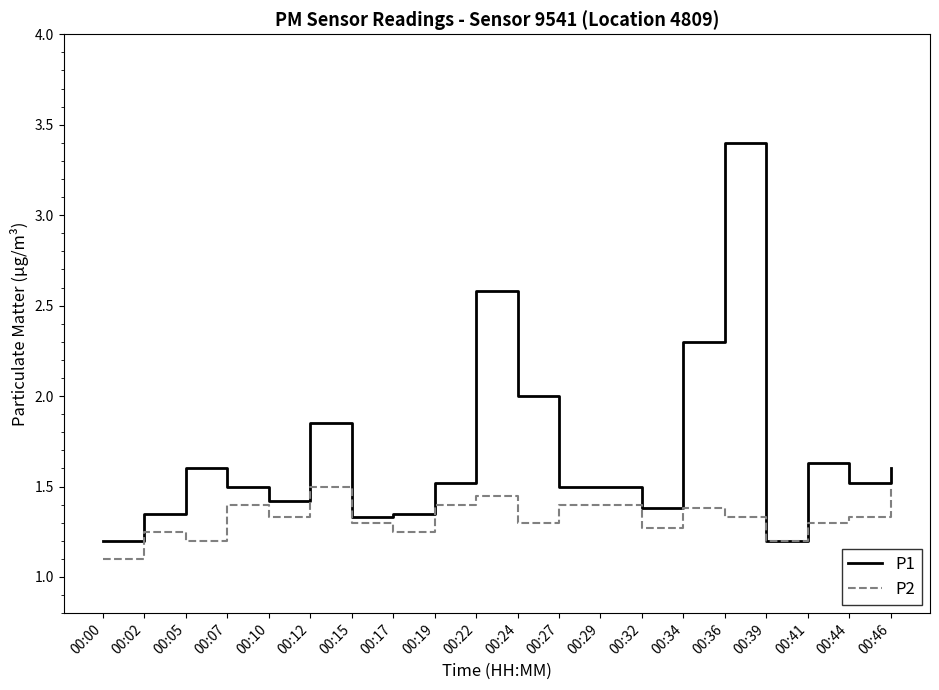

At which label is P1 closest to 2?

00:24